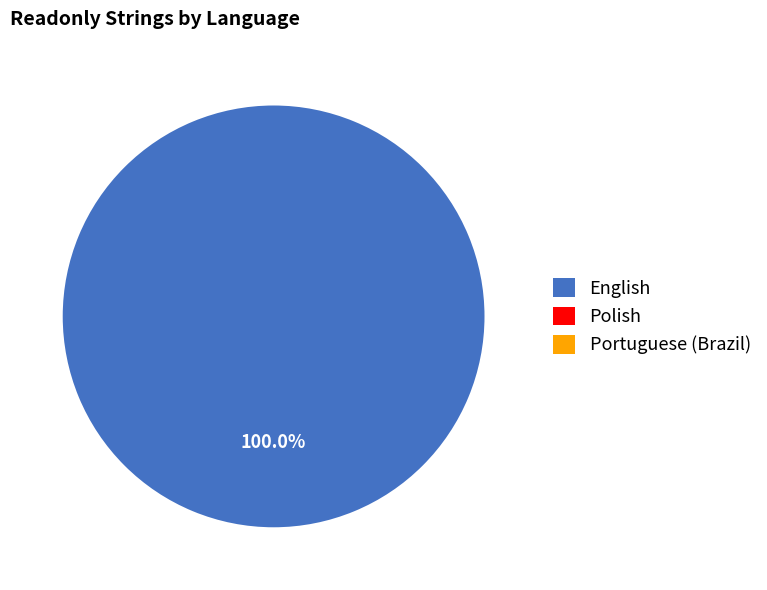

To the nearest percent, what is the combined percentage of Polish and English?

100%